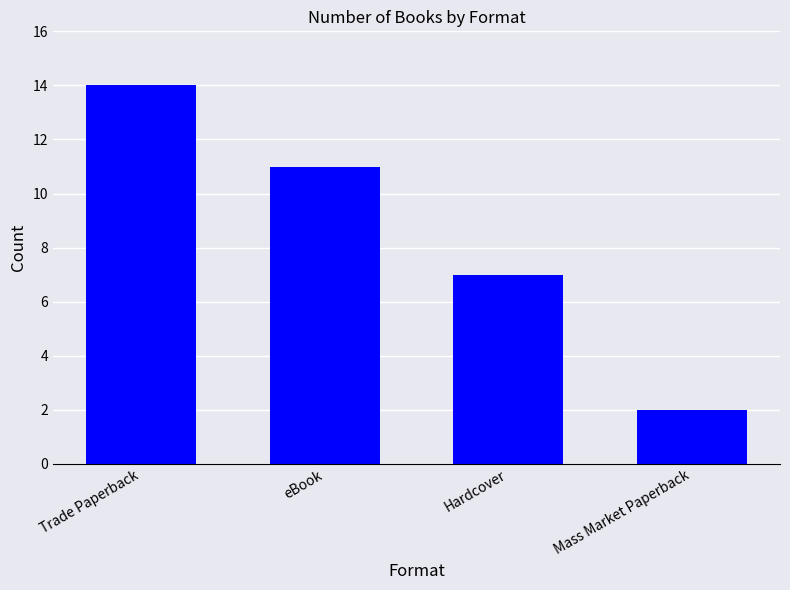

What is the sum of the values at Mass Market Paperback and eBook?

13